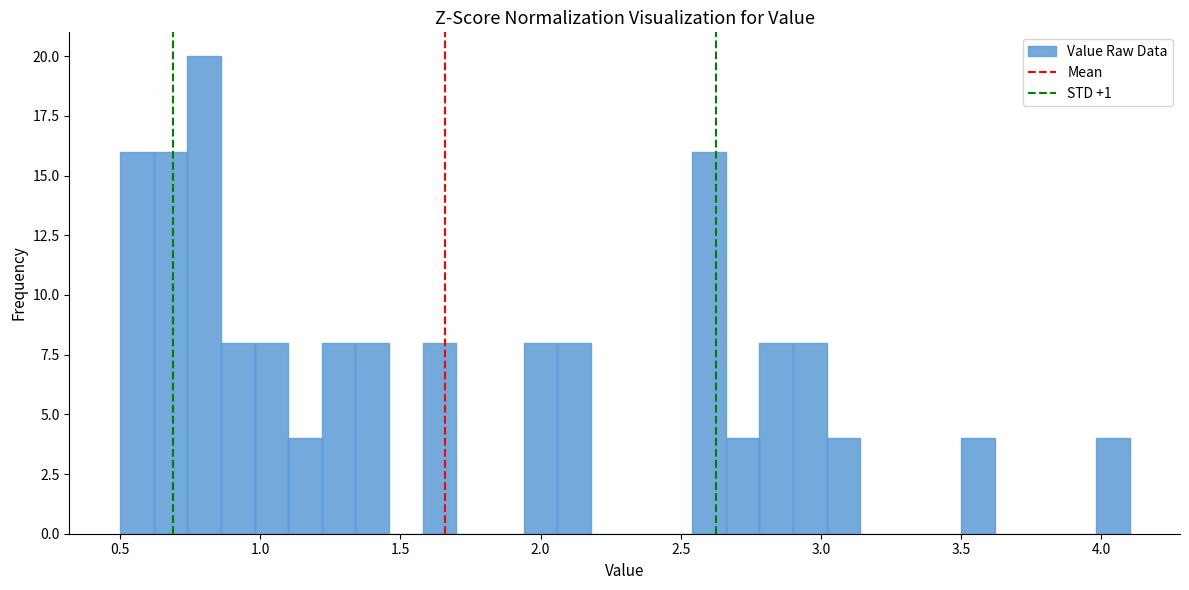

Around what value on the x-axis is the tallest bar? Give the approximate position of its centre, as read against the axis.

0.80